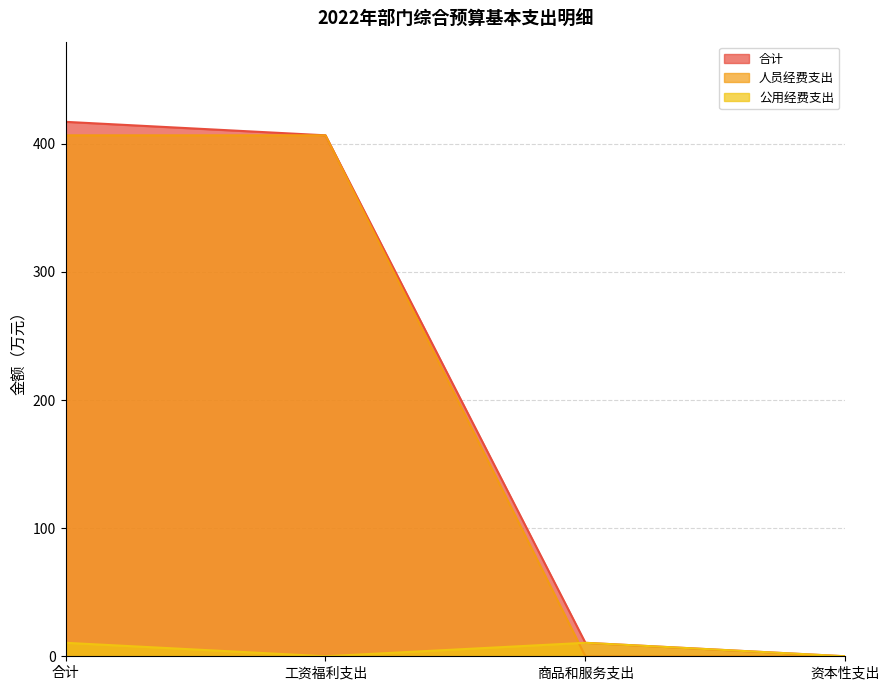

True or false: 公用经费支出 and 合计 intersect in this chart.

False